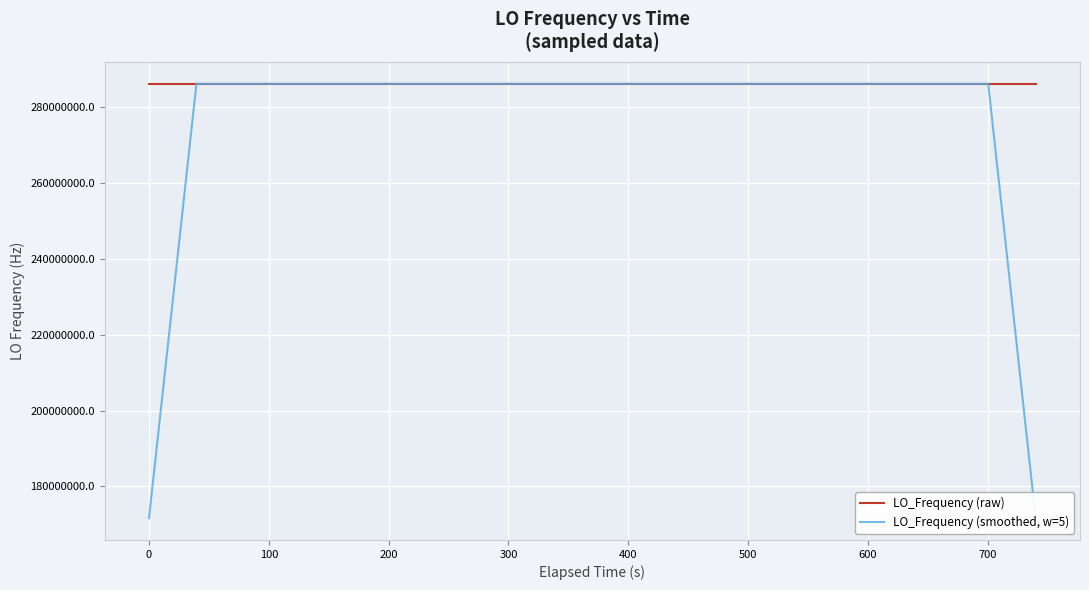

What is the sum of all LO_Frequency (raw) values?

11441880079.6